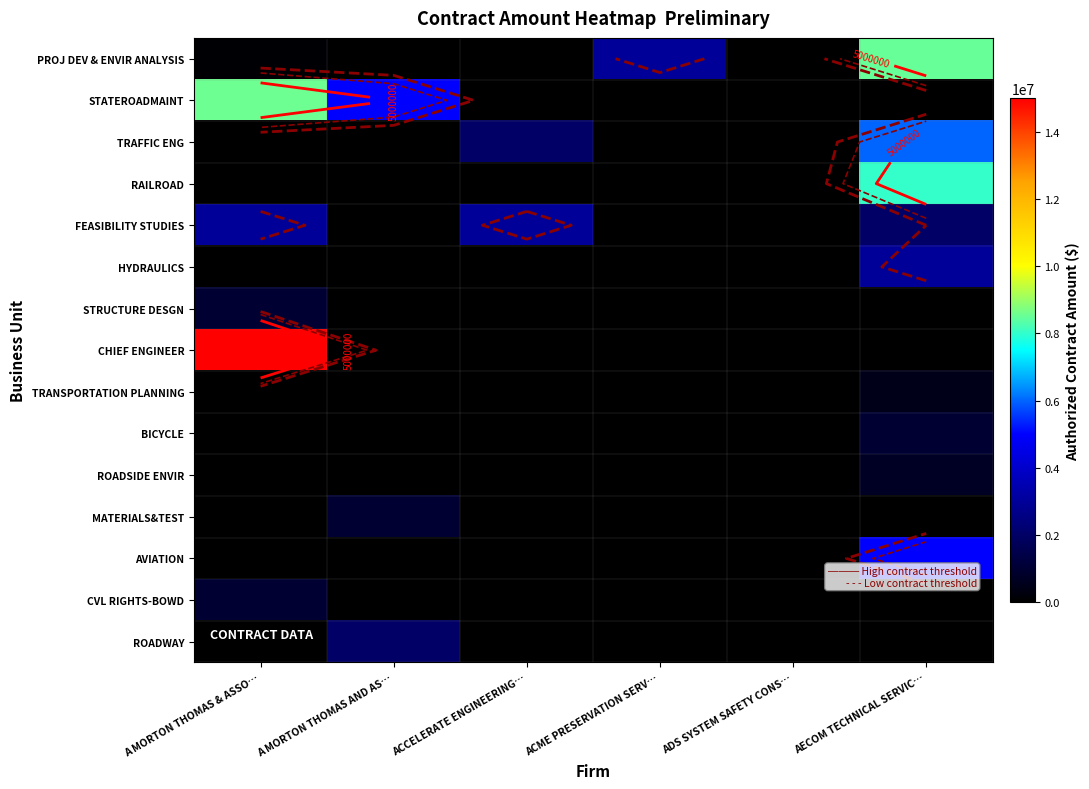

Is it true that AVIATION equals -3483752 at A MORTON THOMAS & ASSO…?

False